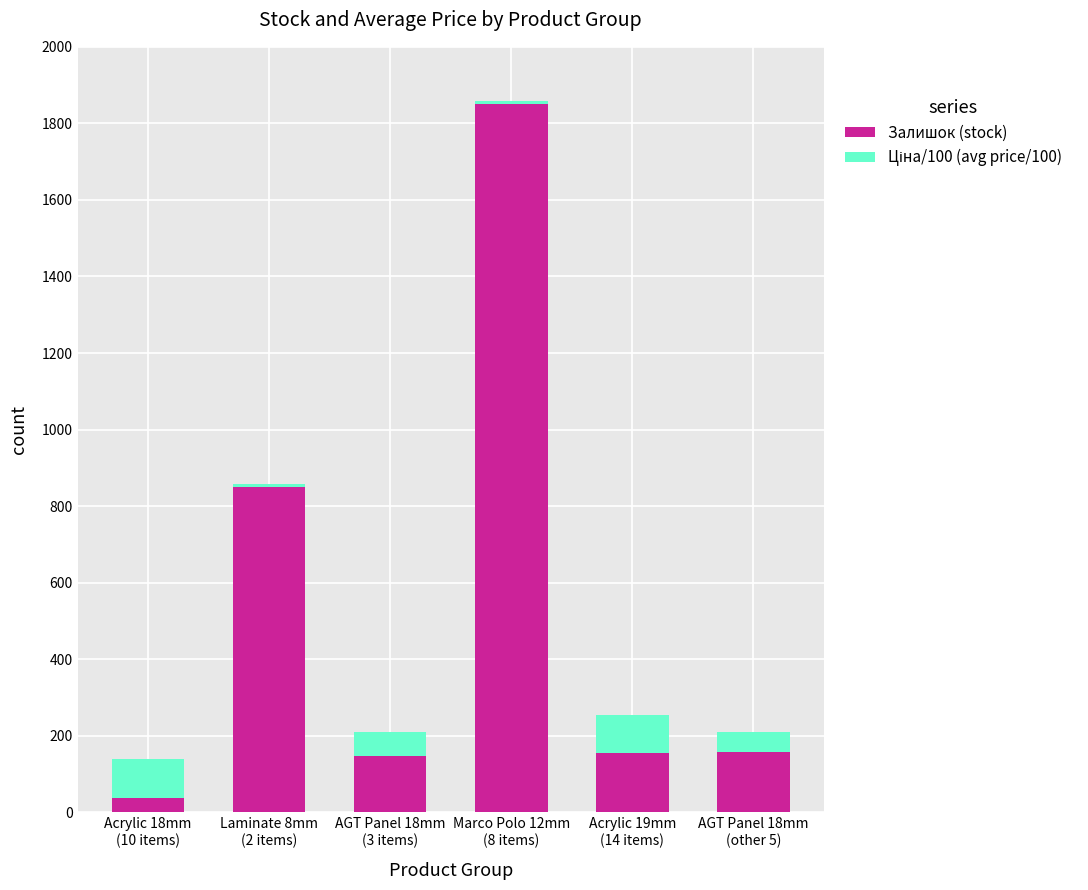

What is the sum of all Залишок (stock) values?

3199.0